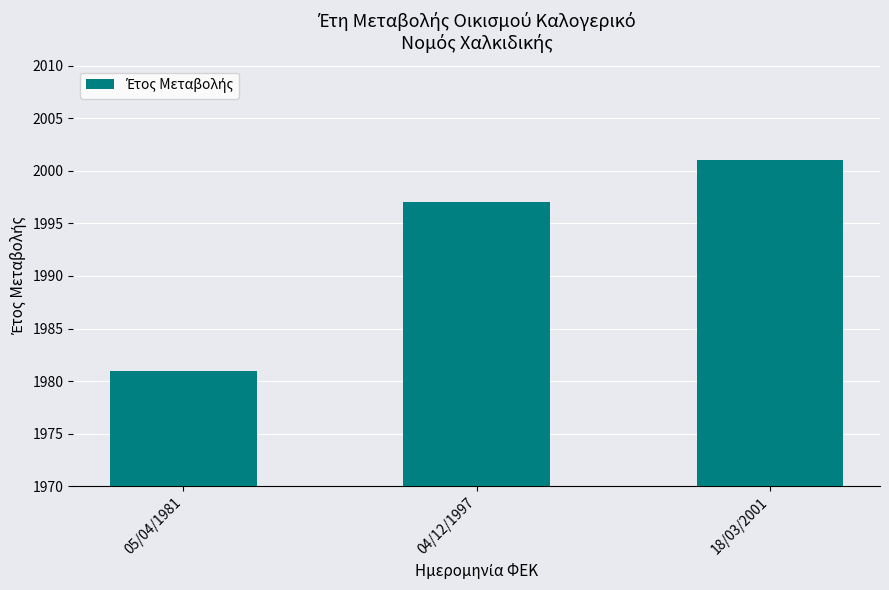

What is the average value?

1993